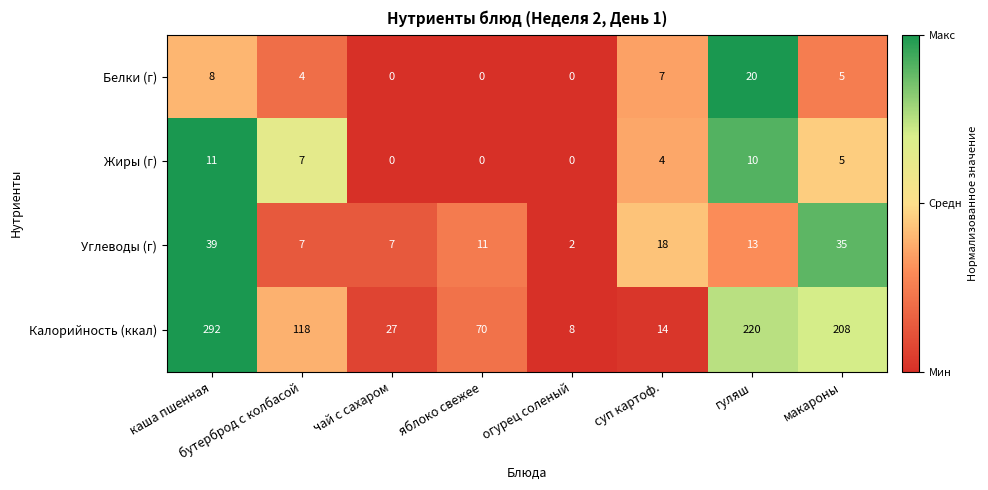

Between яблоко свежее and макароны, which series saw the biggest shift?

Калорийность (ккал)